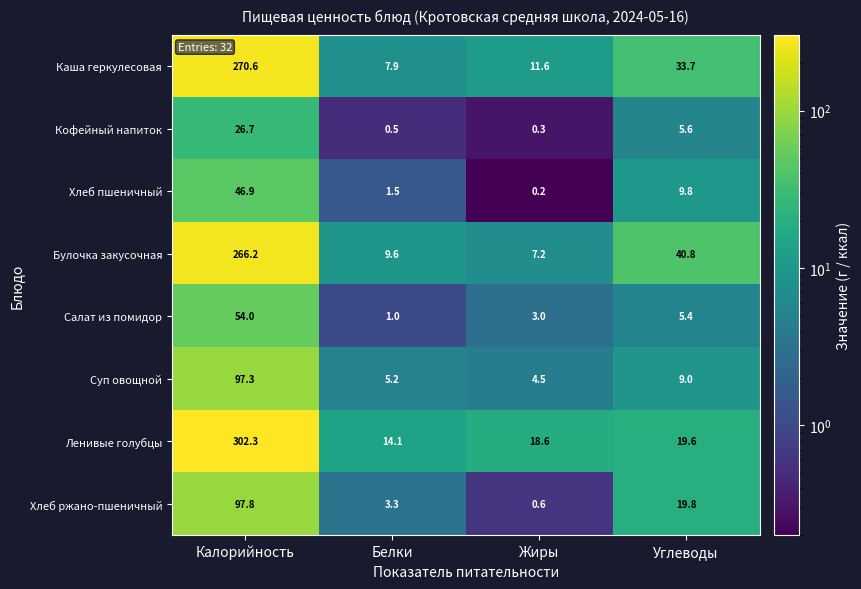

What is the total value across all series at Углеводы?

143.7